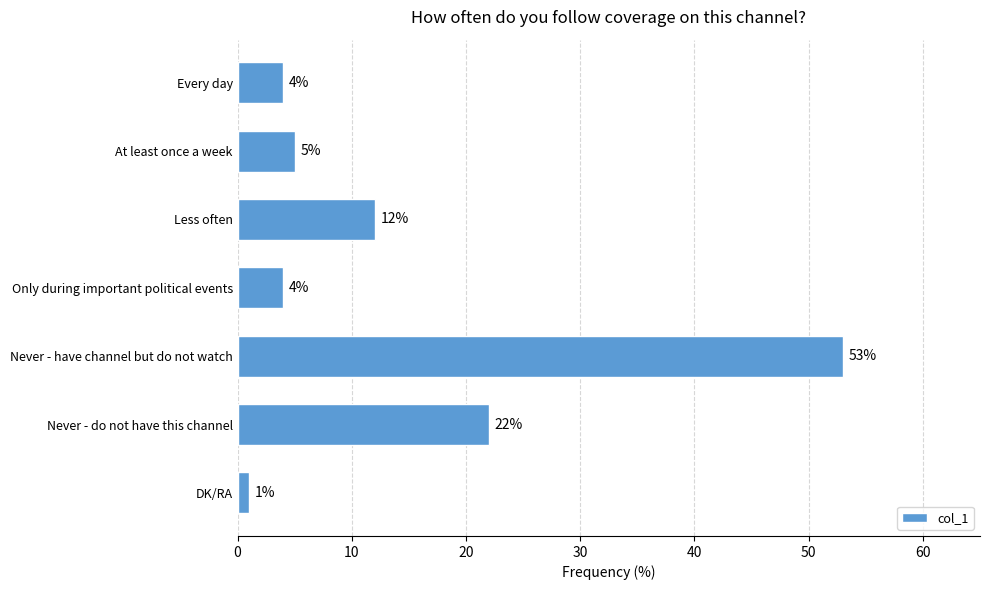

Where is the data nearest to the value 27?

Never - do not have this channel